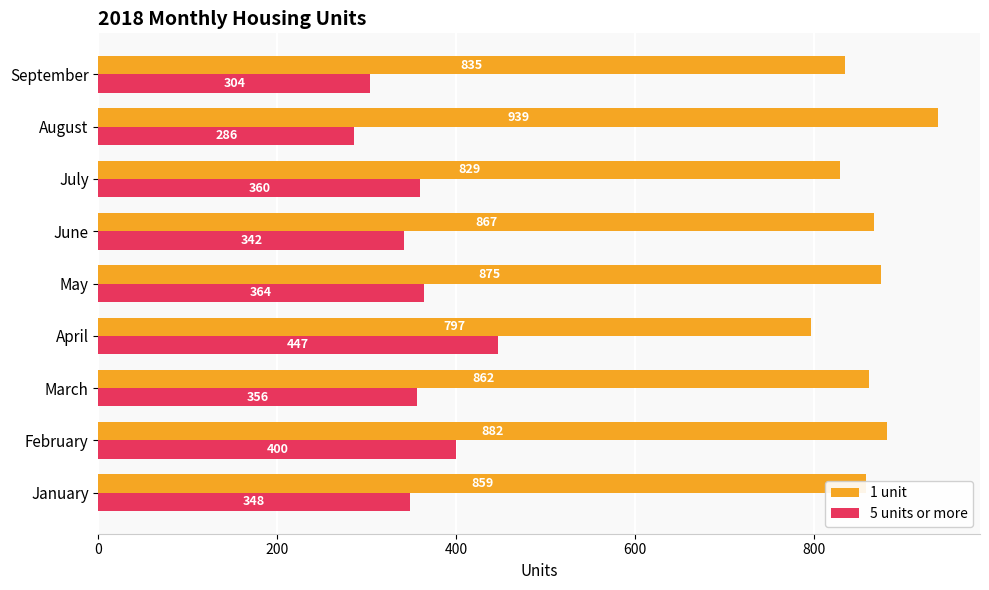

How many values in the 5 units or more series are below 356?

4